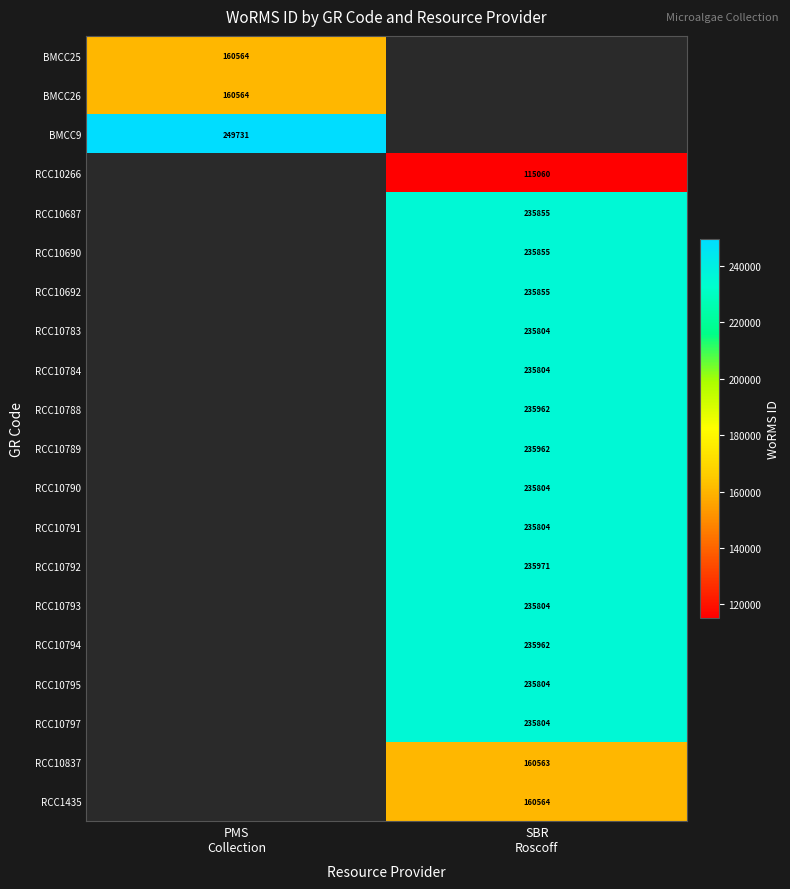

Rank the series by their maximum value, from lowest to highest.

BMCC25, BMCC26, BMCC9, RCC10266, RCC10687, RCC10690, RCC10692, RCC10783, RCC10784, RCC10788, RCC10789, RCC10790, RCC10791, RCC10792, RCC10793, RCC10794, RCC10795, RCC10797, RCC10837, RCC1435